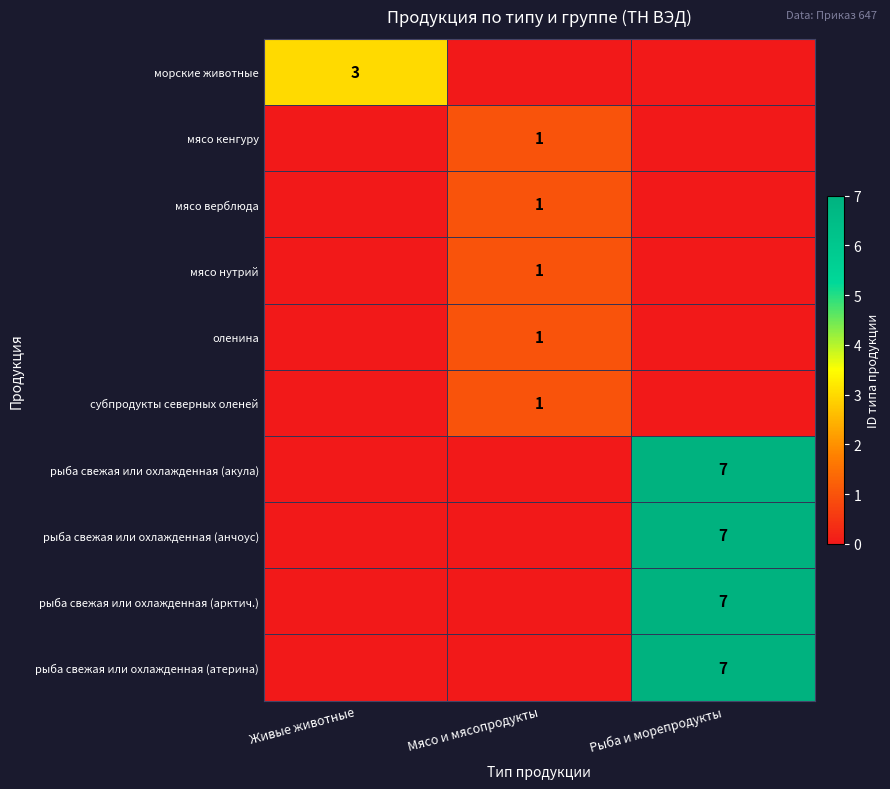

Is it true that субпродукты северных оленей equals 1 at Мясо и мясопродукты?

True